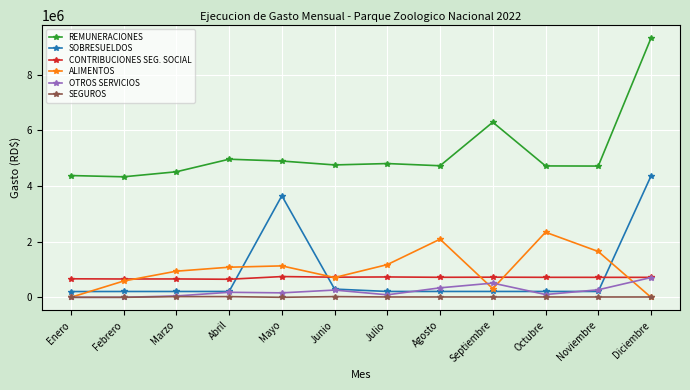

True or false: ALIMENTOS has more than 2 points higher than both neighbors.

True